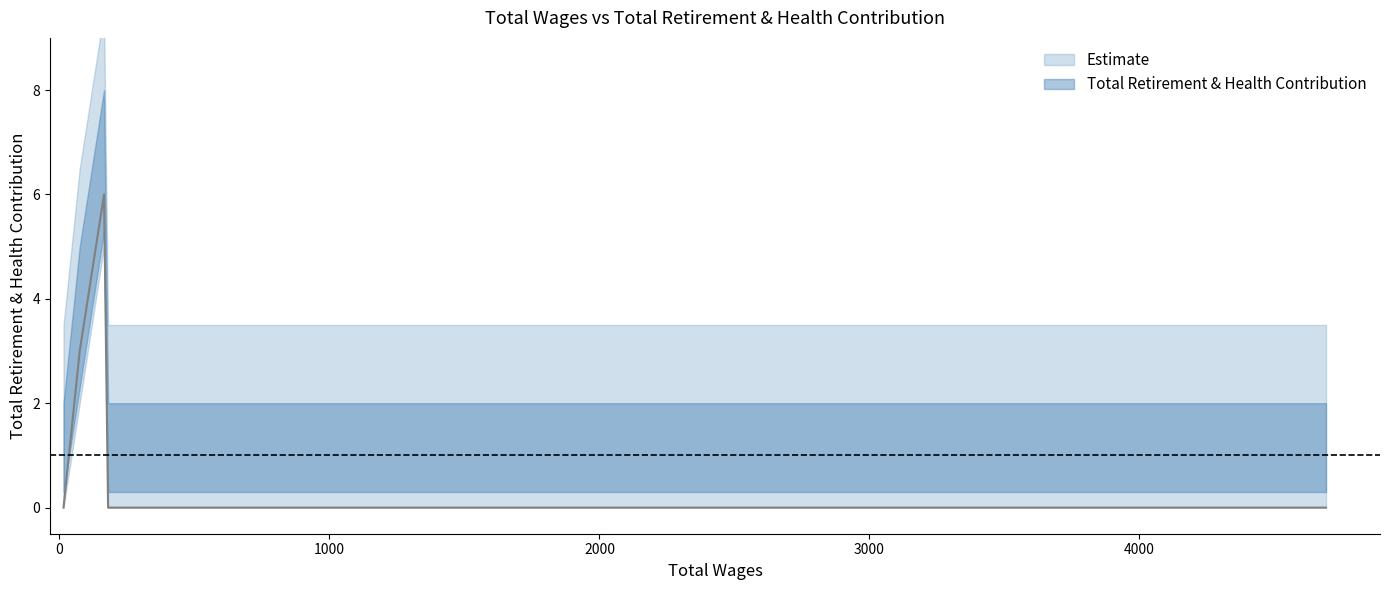

What is the sum of the values at 210.0 and 75.0?

3